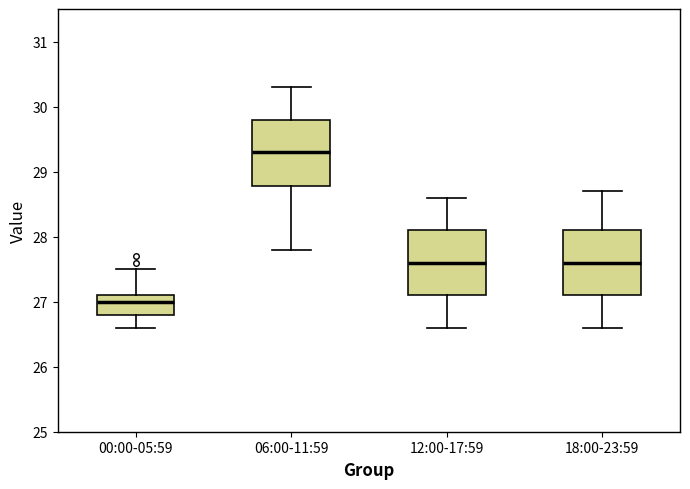

Where is the upper edge of the box for 12:00-17:59 on the y-axis? The values are not printed on the chart, so give them approximately, as read against the axis.

28.1